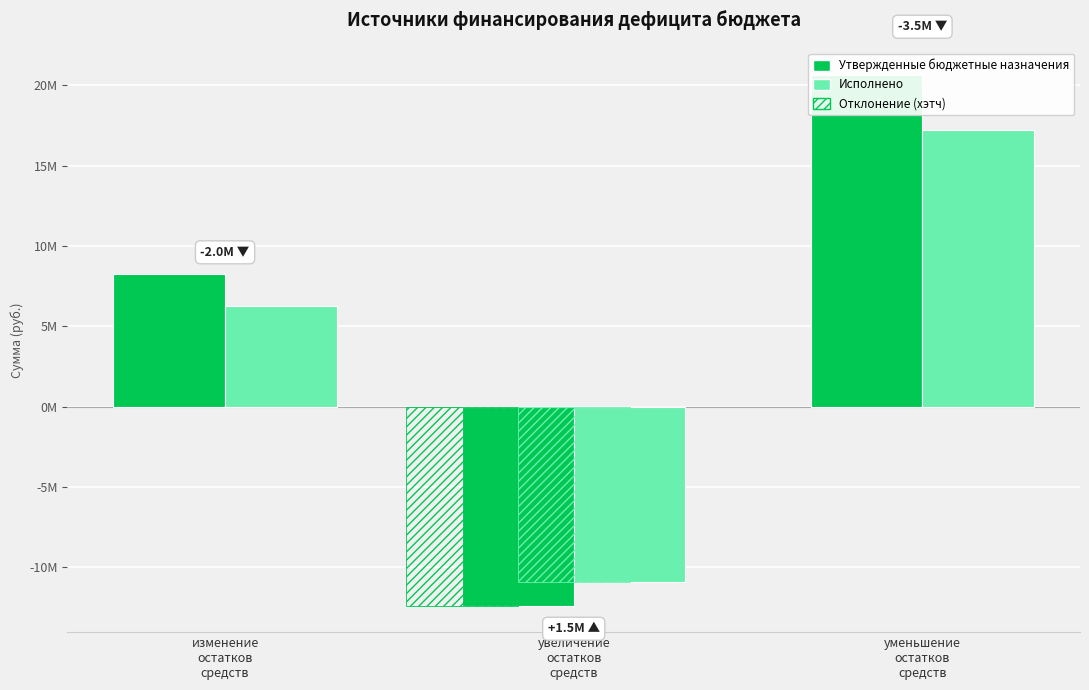

Reading left to right, list all the values displayed in this chart.

Утвержденные бюджетные назначения: изменение
остатков
средств=8283000.0	увеличение
остатков
средств=-12385100.0	уменьшение
остатков
средств=20668100.0
Исполнено: изменение
остатков
средств=6278821.7	увеличение
остатков
средств=-10930406.2	уменьшение
остатков
средств=17209227.9